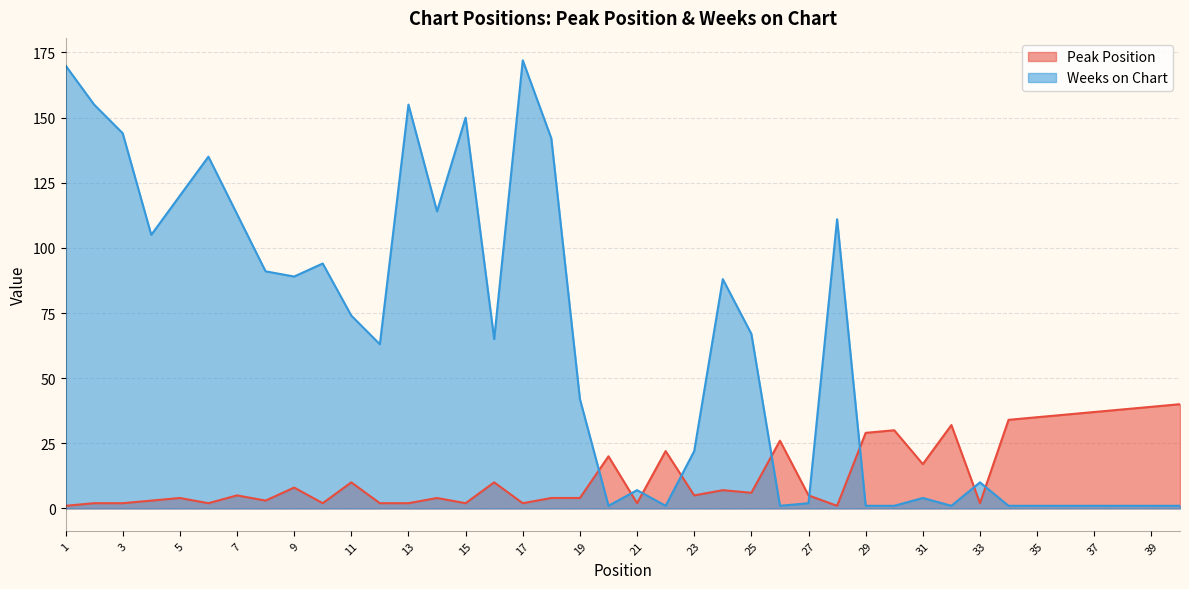

What is the difference between the maximum and minimum values in the Peak Position series?

39